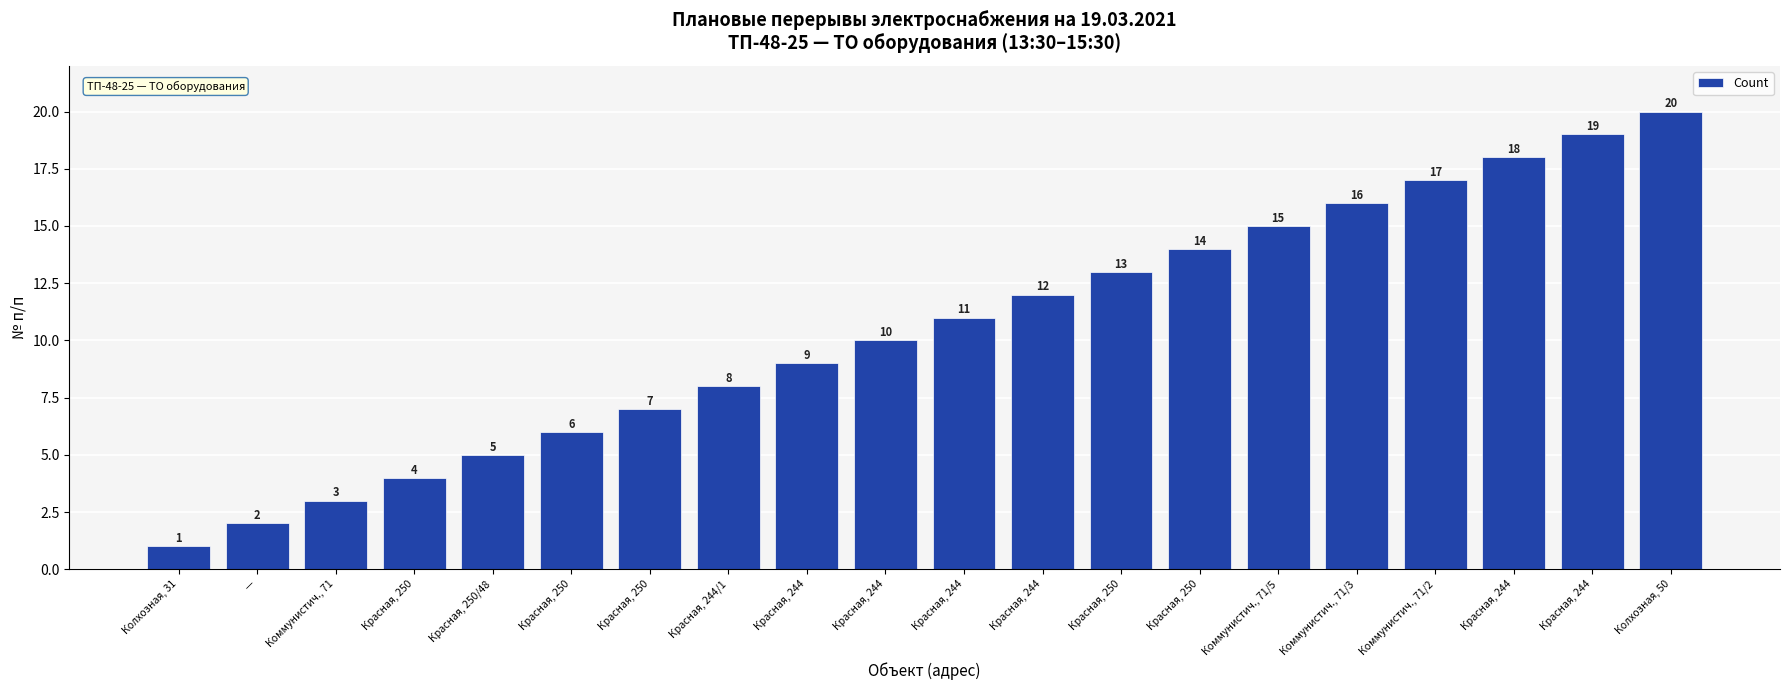

How many bars are there in total?

20